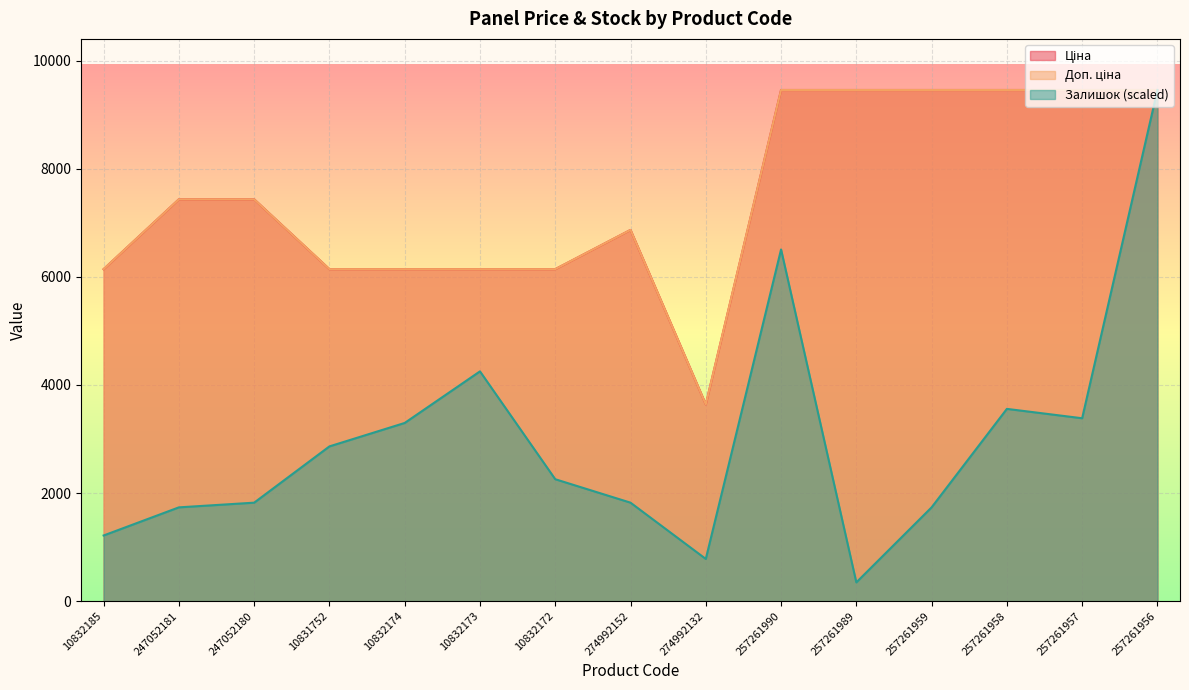

What is the sum of the Залишок values at 257261990 and 257261956?

15967.3